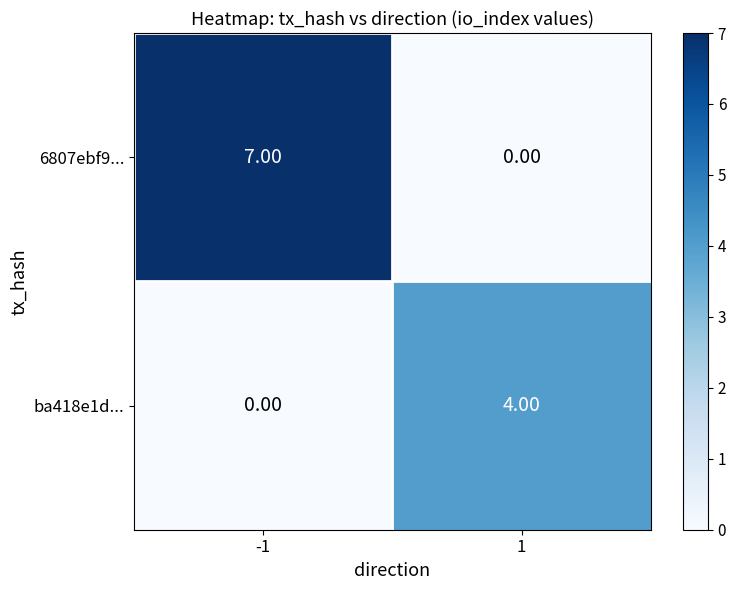

At how many categories does at least one series exceed 0?

2